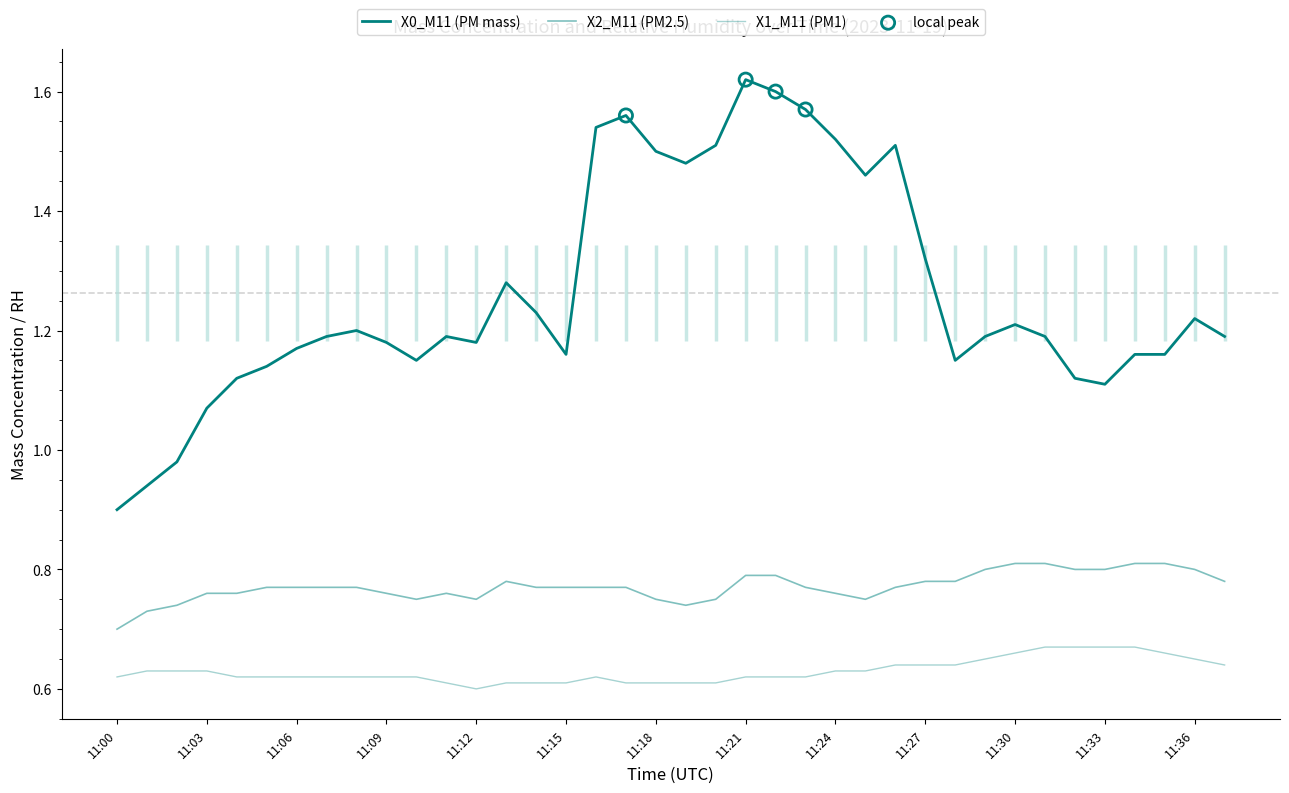

Which series has the largest total across all categories?

X0_M11 (PM mass)